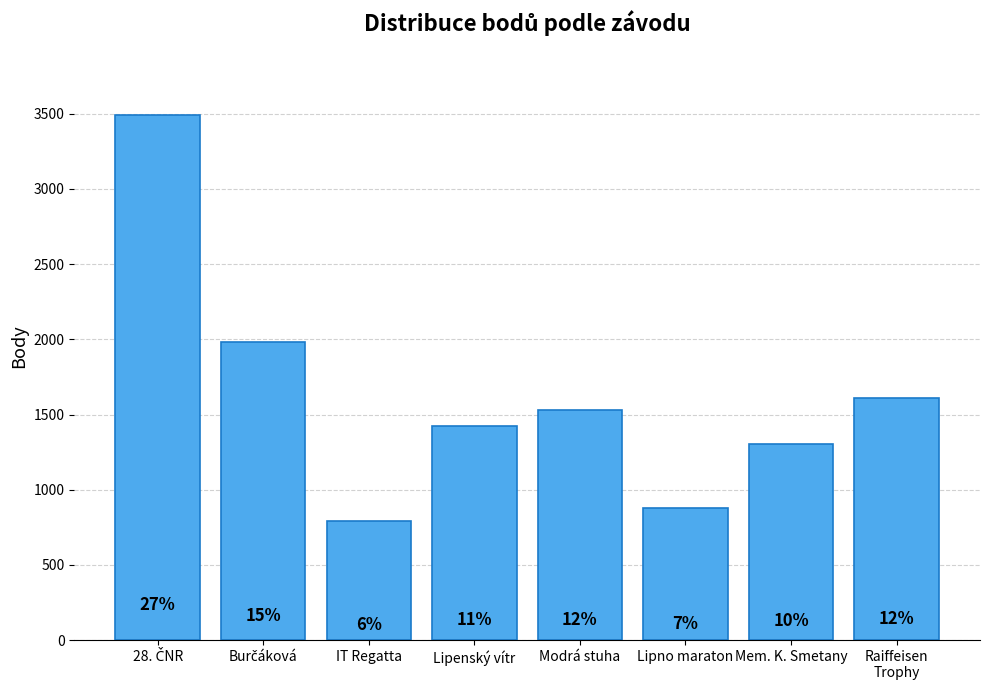

Does the chart contain stacked bars?

No